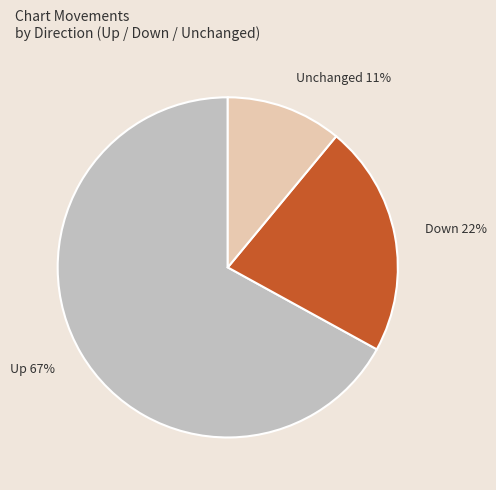

How many segments does this pie chart have?

3